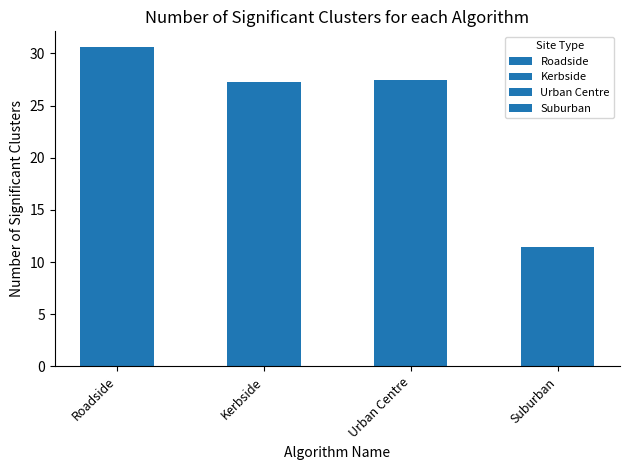

Are the bars horizontal?

No